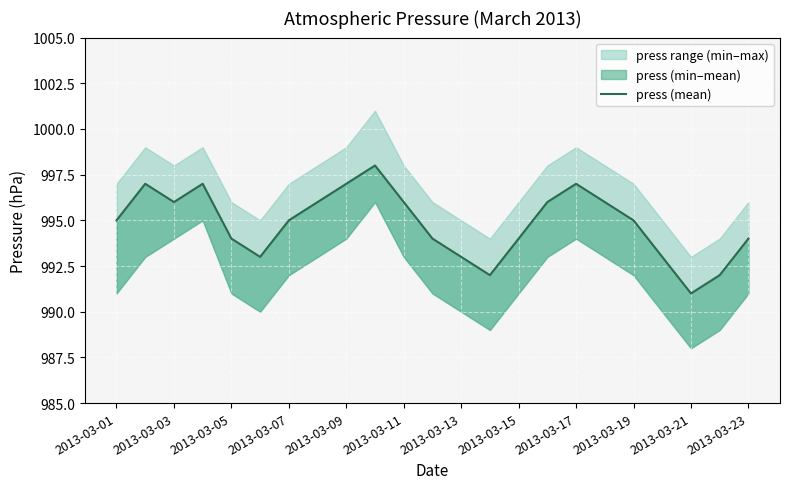

The chart shows a value of 1690 at 2013-03-17. True or false?

False